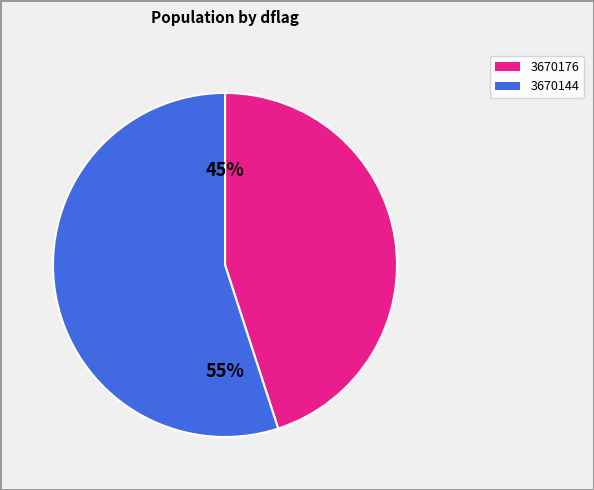

True or false: 3670176 accounts for 45% of the total.

True